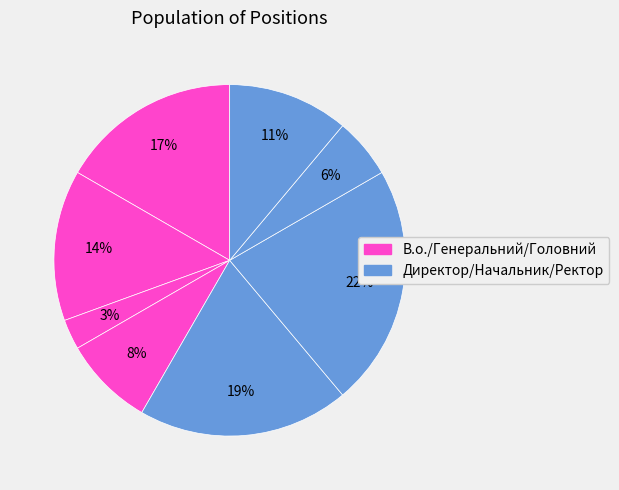

Is there any slice that represents more than half of the pie?

No